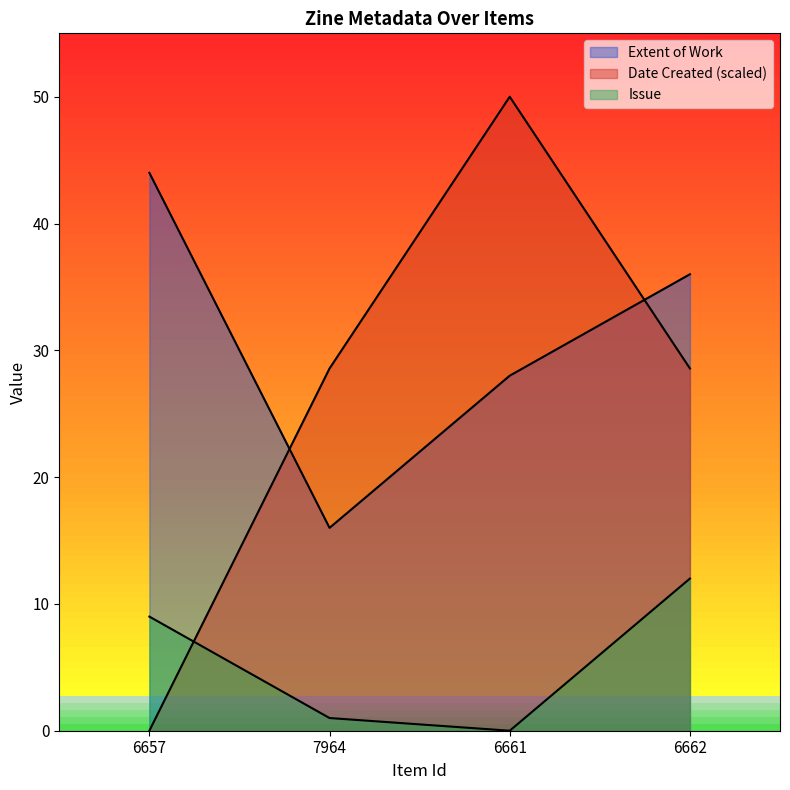

Where does the Date Created series first go above 28?

7964